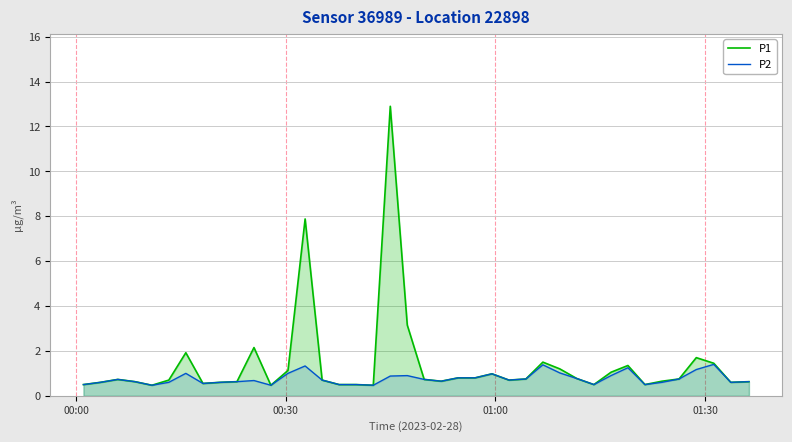

How many interior local peaks does the P1 series have?

9